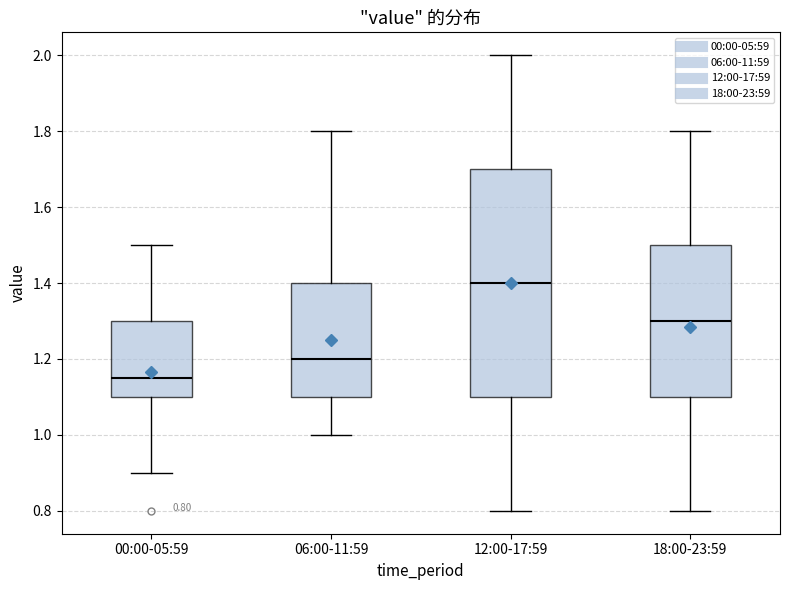

Comparing the boxes themselves (not the whiskers), which one is the tallest?

12:00-17:59